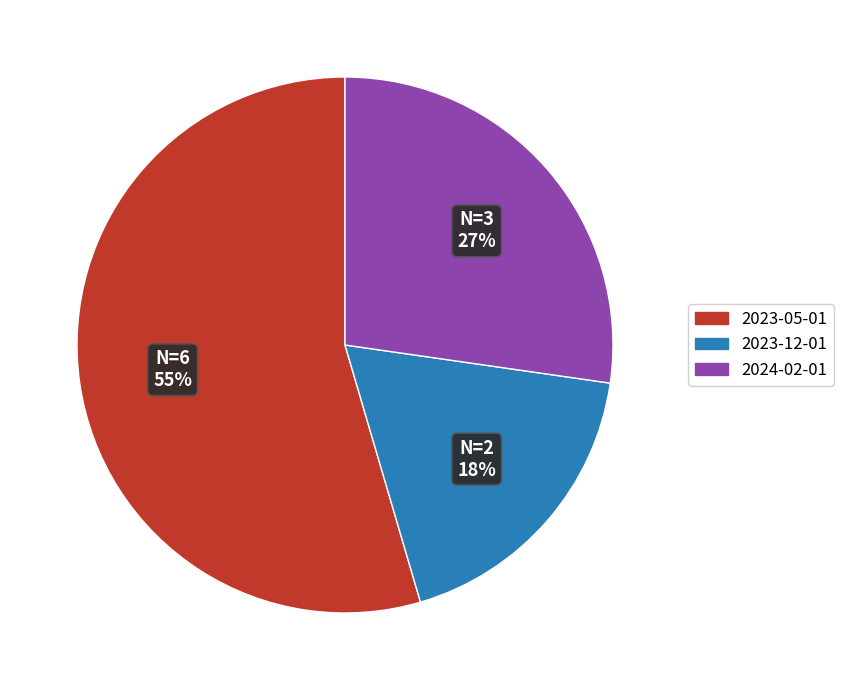

Does 2023-05-01 represent more than half of the total?

Yes